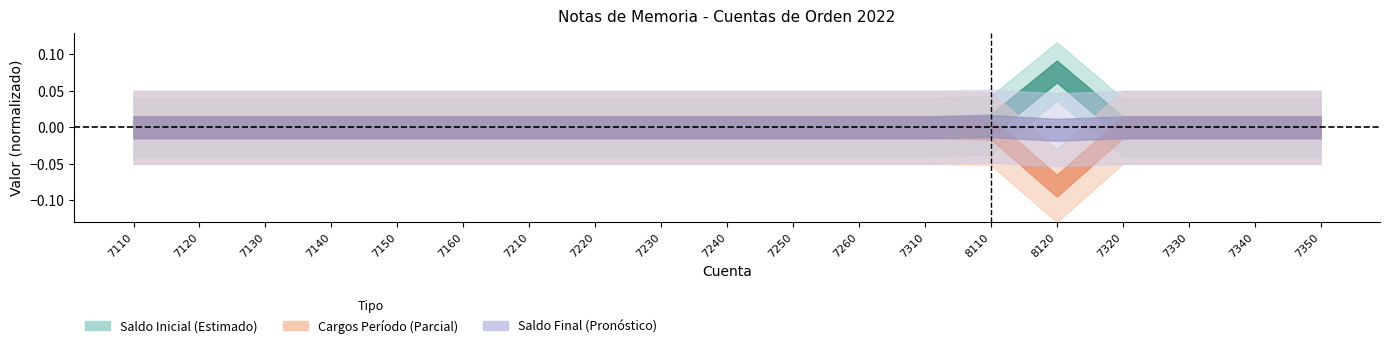

Reading left to right, list all the values displayed in this chart.

Saldo Inicial (Estimado): 0.0	0.0	0.0	0.0	0.0	0.0	0.0	0.0	0.0	0.0	0.0	0.0	0.0	0.0	0.1	0.0	0.0	0.0	0.0
Cargos del Período (Parcial): 0.0	0.0	0.0	0.0	0.0	0.0	0.0	0.0	0.0	0.0	0.0	0.0	0.0	-0.0	-0.1	0.0	0.0	0.0	0.0
Saldo Final (Pronóstico): 0.0	0.0	0.0	0.0	0.0	0.0	0.0	0.0	0.0	0.0	0.0	0.0	0.0	0.0	-0.0	0.0	0.0	0.0	0.0